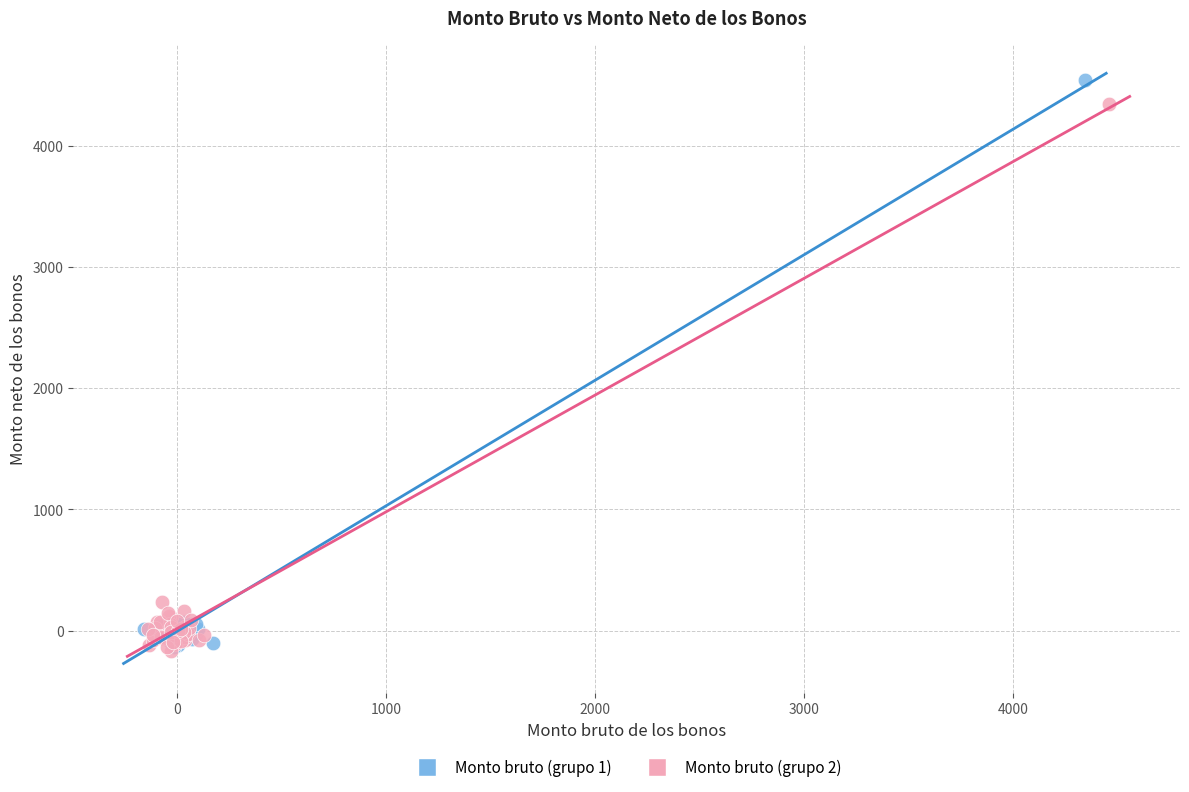

What are all the series names shown in the legend?

Monto bruto (grupo 1), Monto bruto (grupo 2)